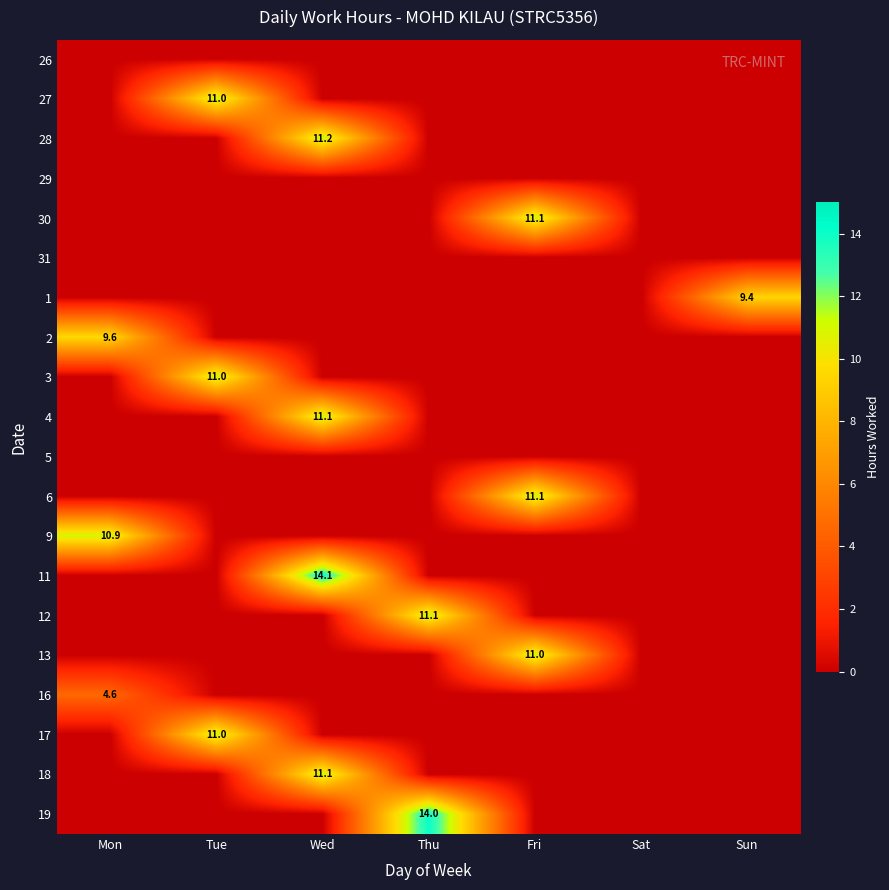

How many values in the 30 series exceed 0?

1